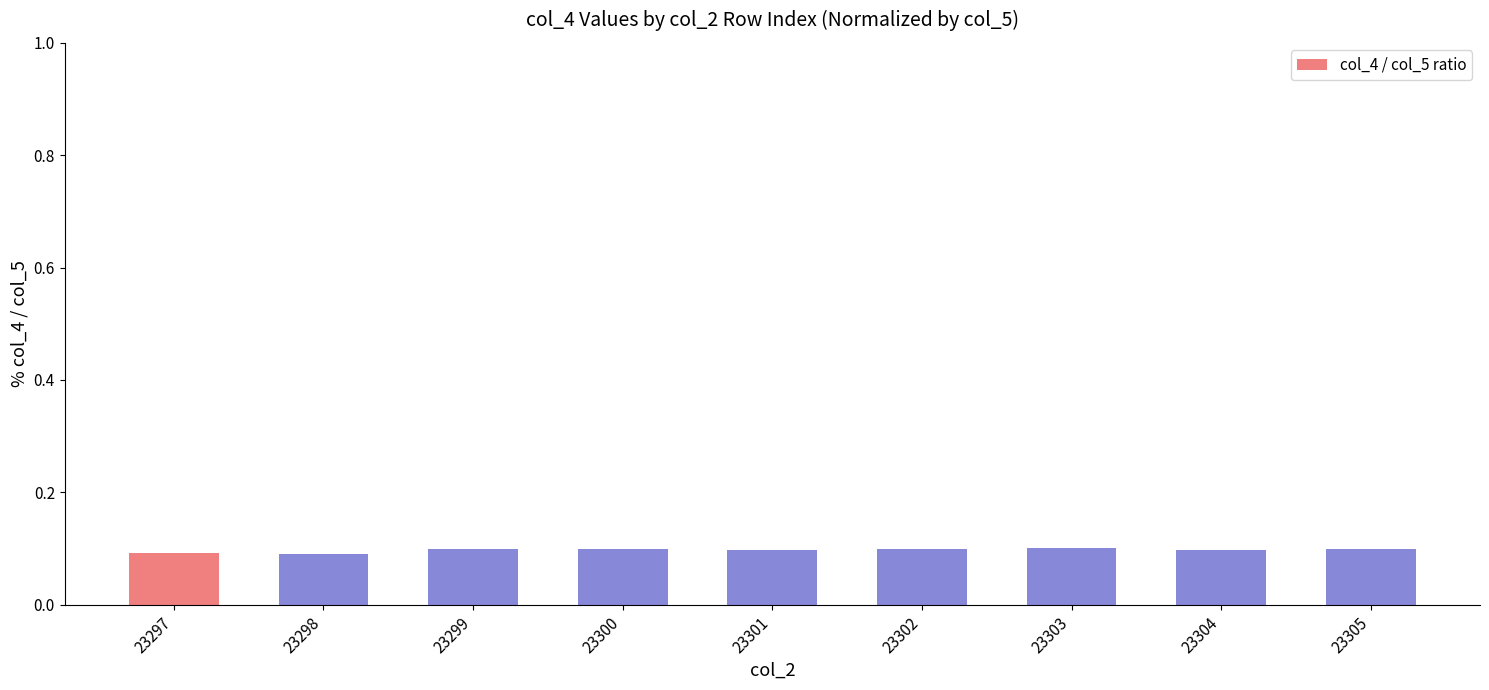

What is the value of the 1st bar from the left?

0.1